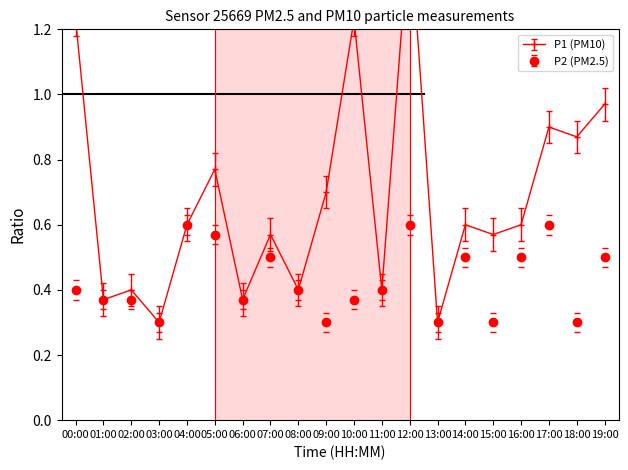

Reading left to right, extract all data points from this chart.

P1: 00:00=1.2	01:00=0.4	02:00=0.4	03:00=0.3	04:00=0.6	05:00=0.8	06:00=0.4	07:00=0.6	08:00=0.4	09:00=0.7	10:00=1.2	11:00=0.4	12:00=1.5	13:00=0.3	14:00=0.6	15:00=0.6	16:00=0.6	17:00=0.9	18:00=0.9	19:00=1.0
P2: 00:00=0.4	01:00=0.4	02:00=0.4	03:00=0.3	04:00=0.6	05:00=0.6	06:00=0.4	07:00=0.5	08:00=0.4	09:00=0.3	10:00=0.4	11:00=0.4	12:00=0.6	13:00=0.3	14:00=0.5	15:00=0.3	16:00=0.5	17:00=0.6	18:00=0.3	19:00=0.5